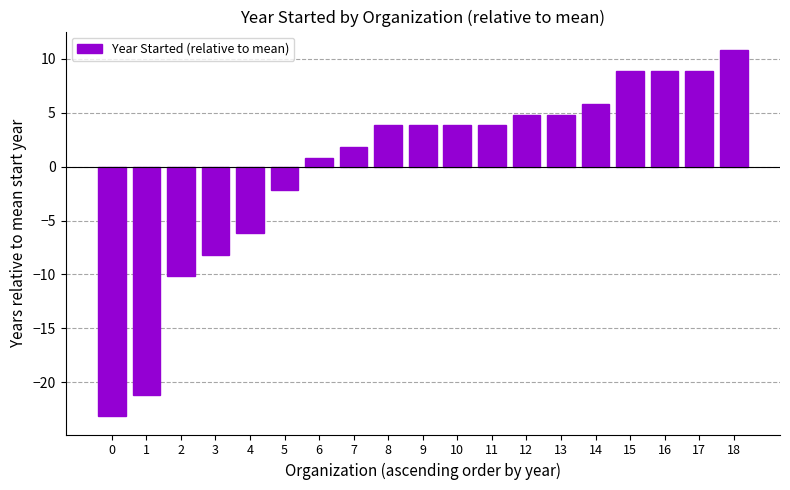

What is the value of the 10th bar from the left?

3.8